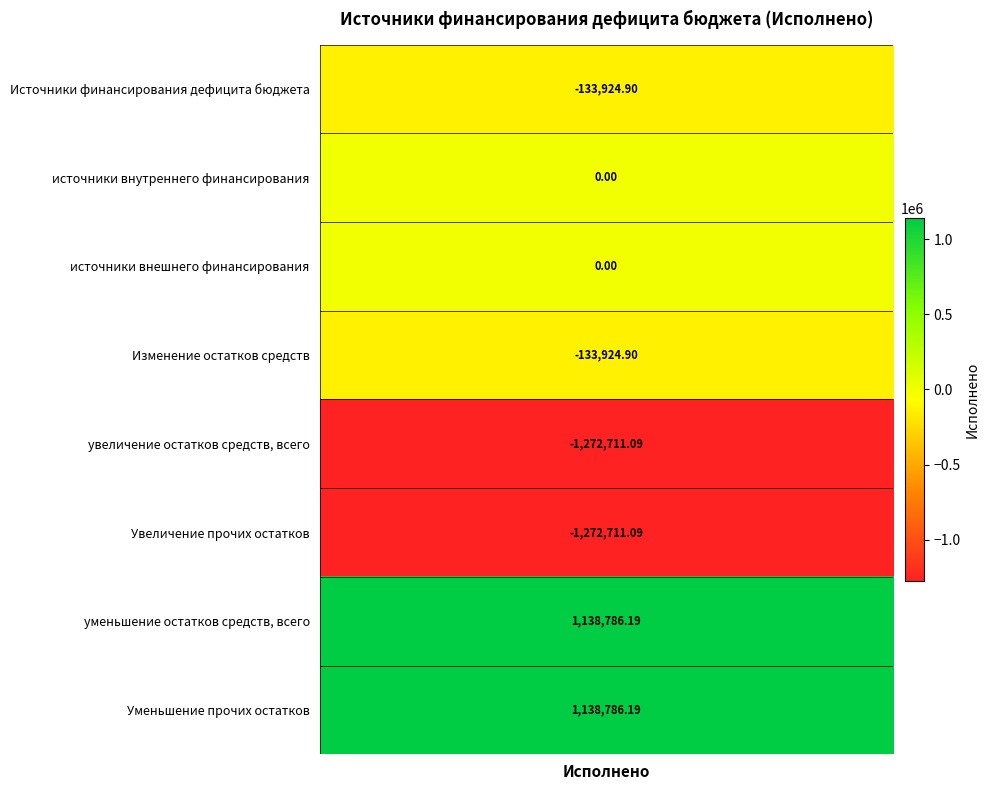

Rank the categories by value from highest to lowest.

уменьшение остатков средств, всего, Уменьшение прочих остатков, источники внутреннего финансирования, источники внешнего финансирования, Источники финансирования дефицита бюджета, Изменение остатков средств, увеличение остатков средств, всего, Увеличение прочих остатков